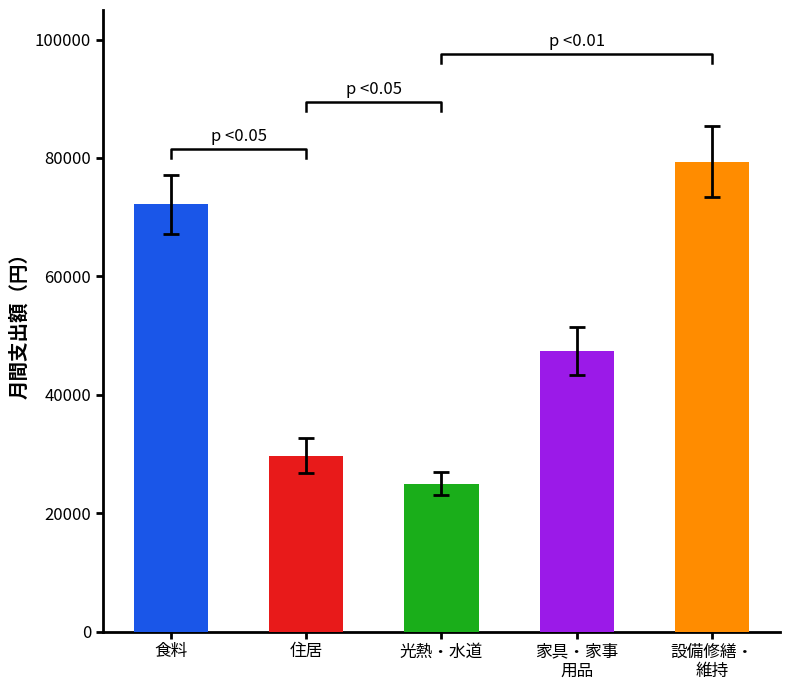

Does the chart contain any negative values?

No